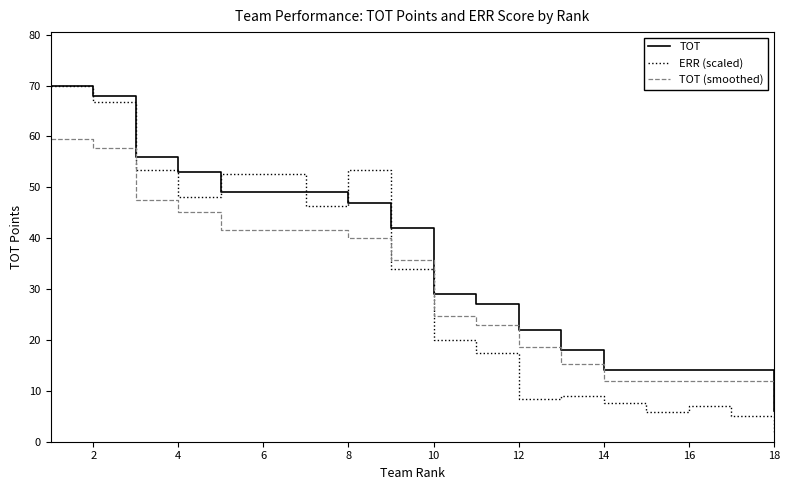

Which series has the largest total across all categories?

TOT